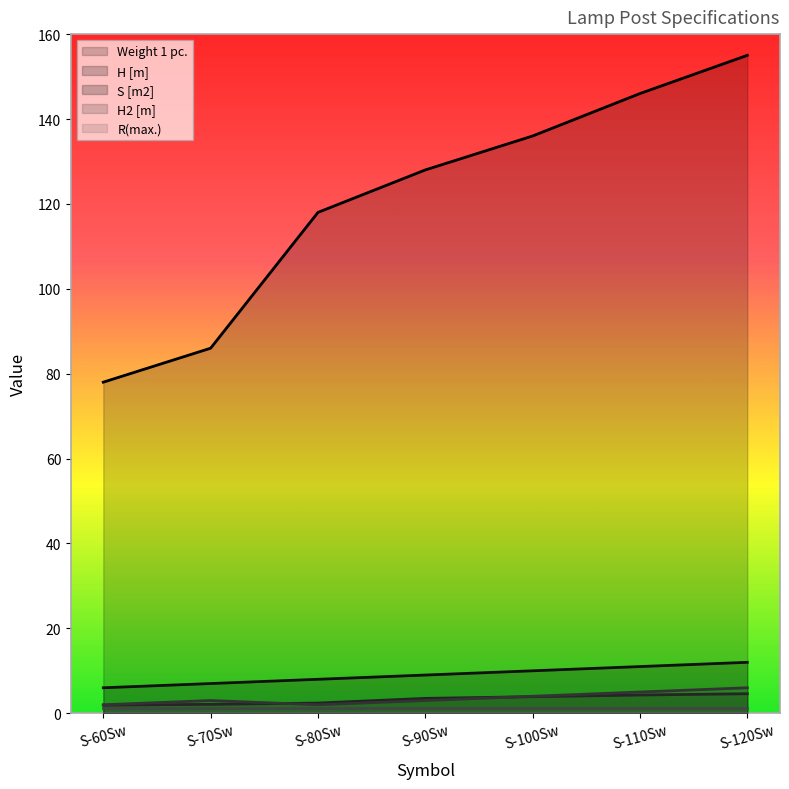

Where does the Weight 1 pc. series first go above 128?

S-100Sw